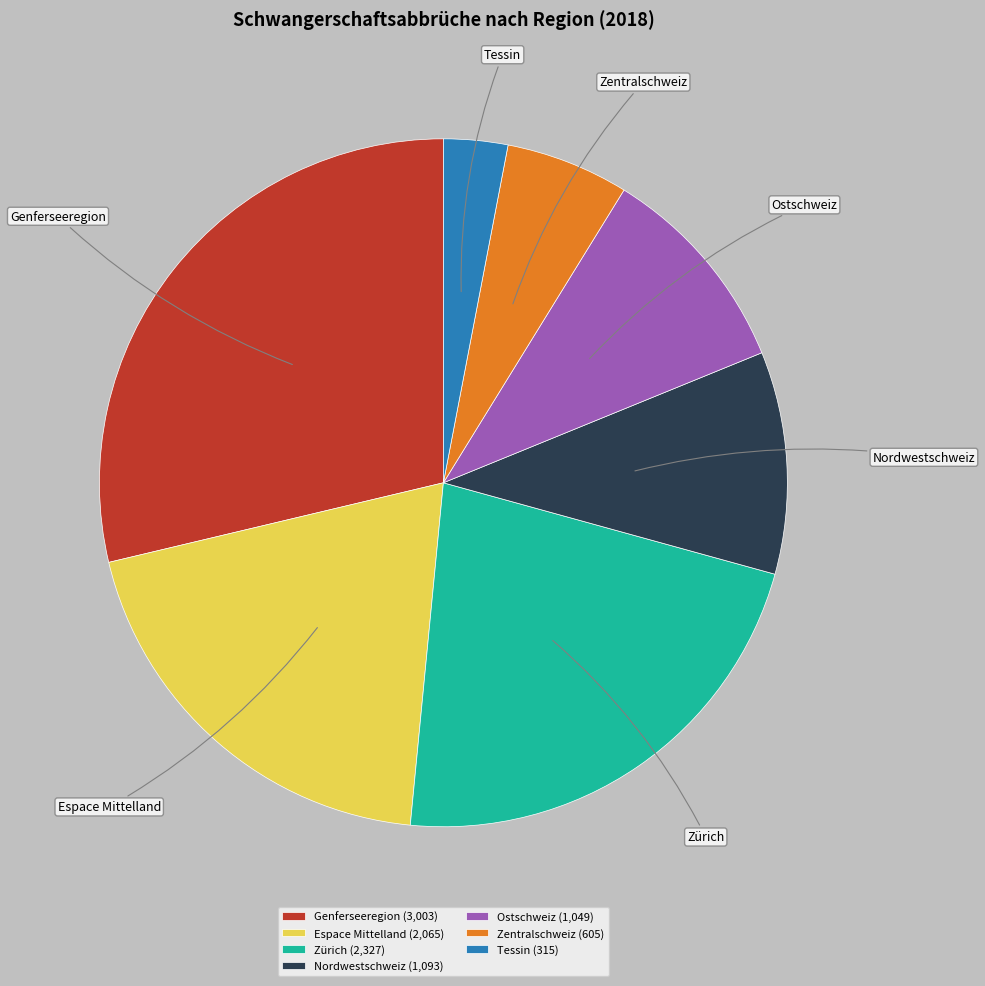

Approximately how many times larger is the value at Zentralschweiz compared to Espace Mittelland?

0.3